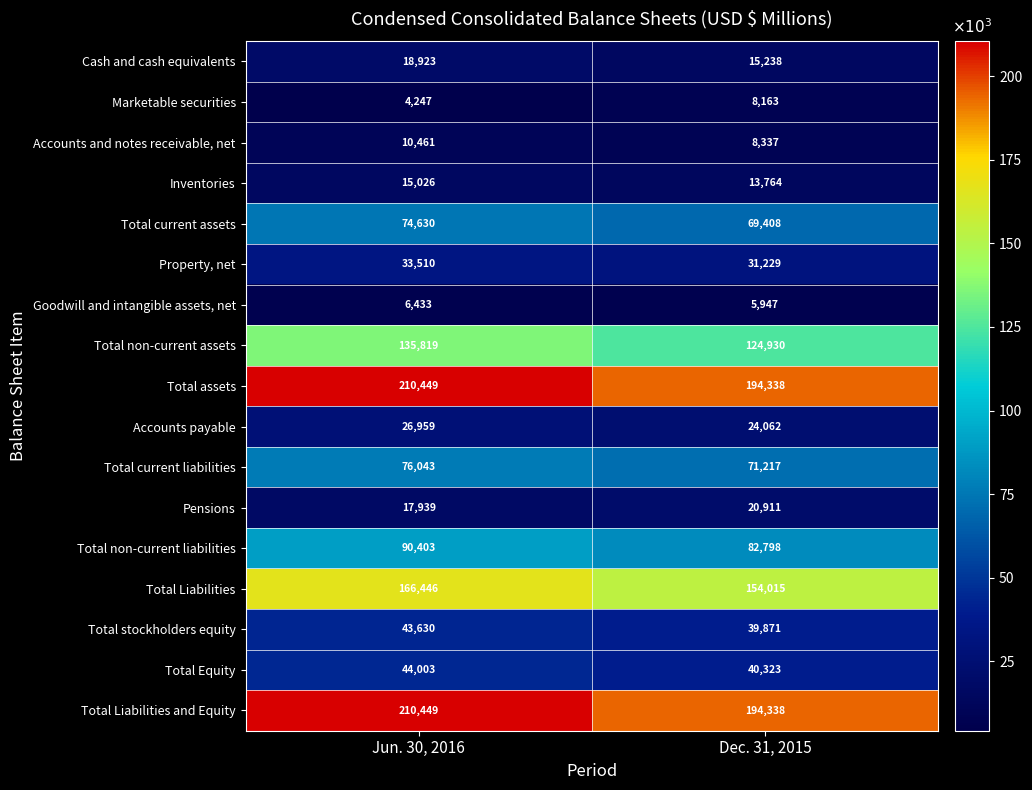

Count the number of data series in this chart.

17